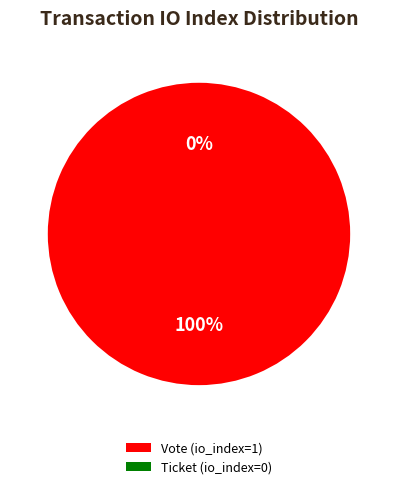

Is Ticket (io_index=0) the majority of the pie?

No